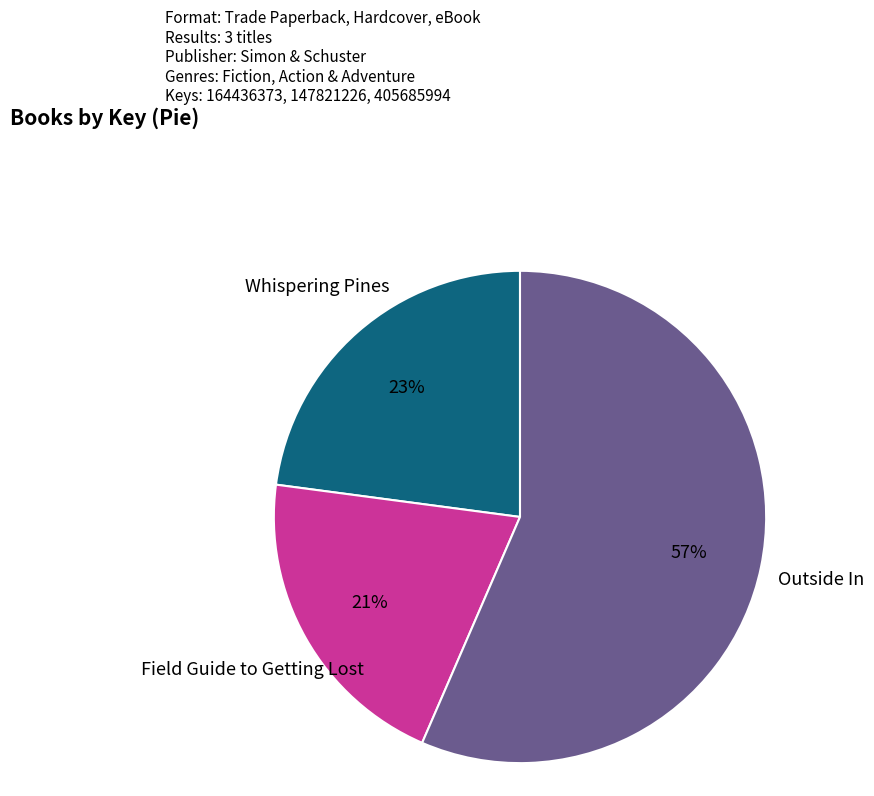

Is there a majority slice in this chart?

Yes